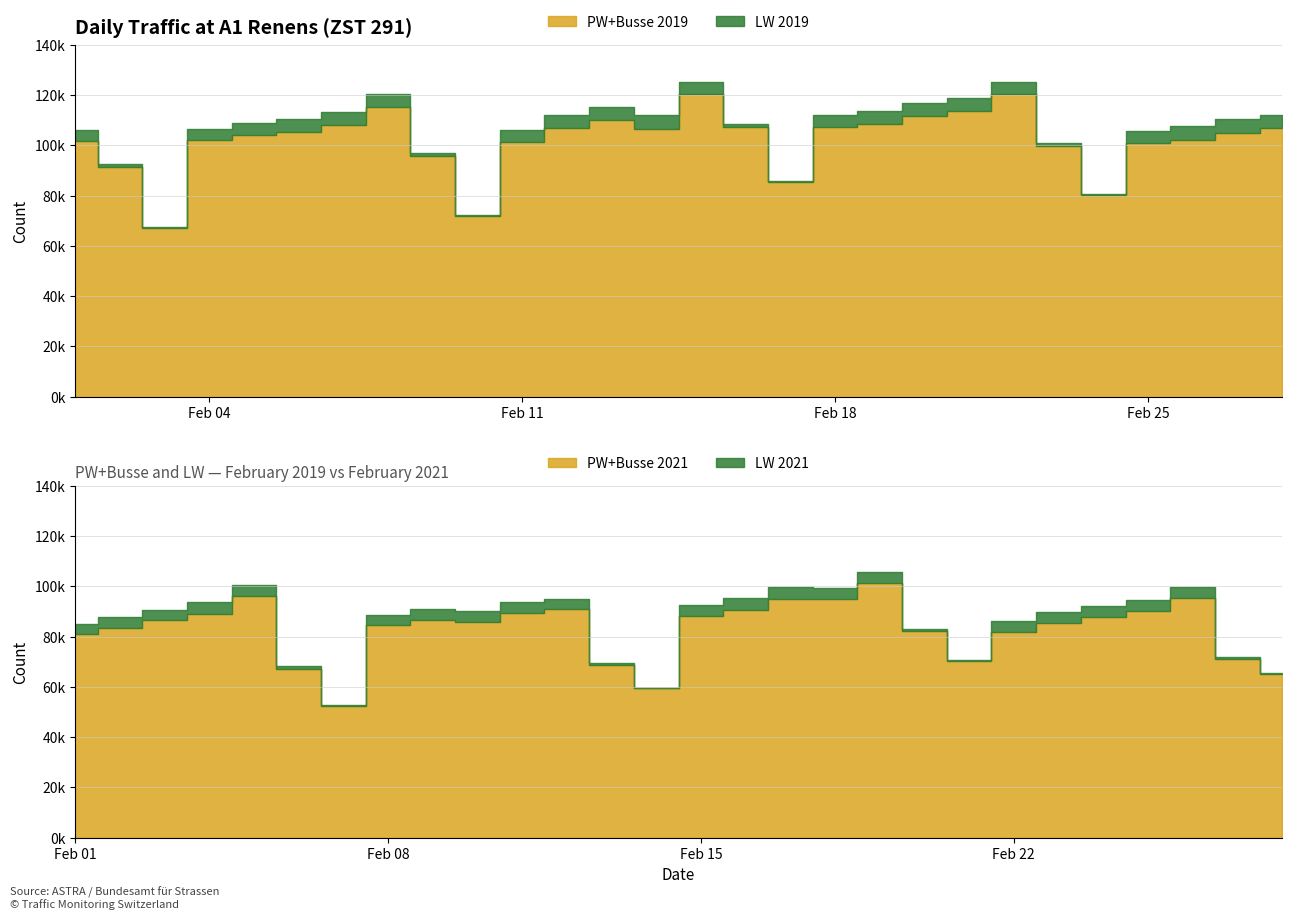

Rank the categories by PW+Busse 2019 value from lowest to highest.

2, 9, 23, 16, 1, 8, 22, 24, 10, 0, 3, 25, 4, 26, 5, 13, 11, 27, 17, 15, 6, 18, 12, 19, 20, 7, 14, 21